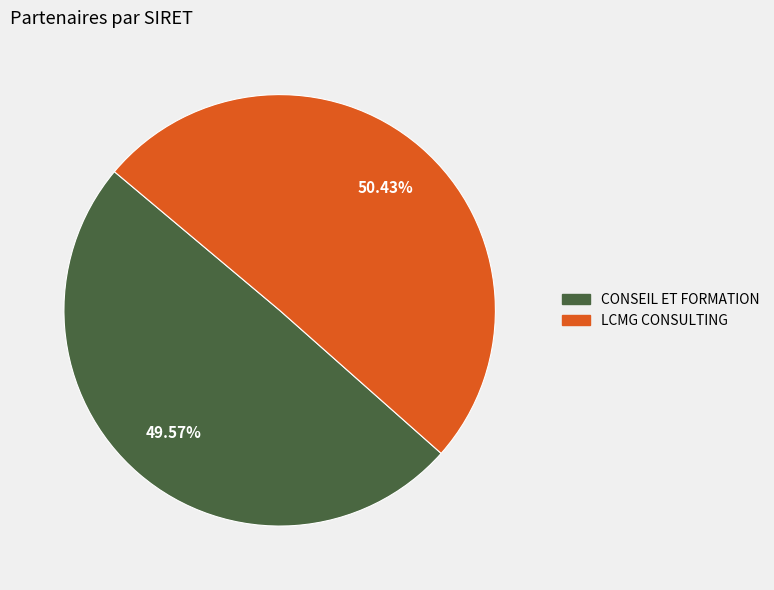

Combined, do CONSEIL ET FORMATION and LCMG CONSULTING account for over 50%?

Yes